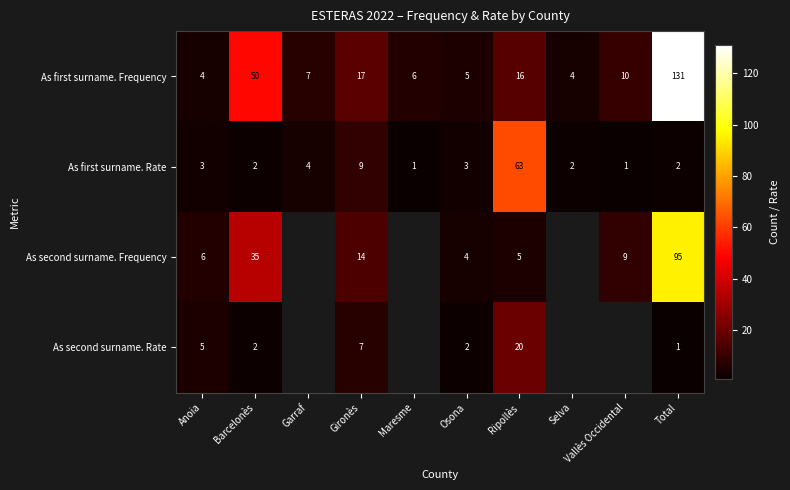

What is the smallest value displayed?

1.0